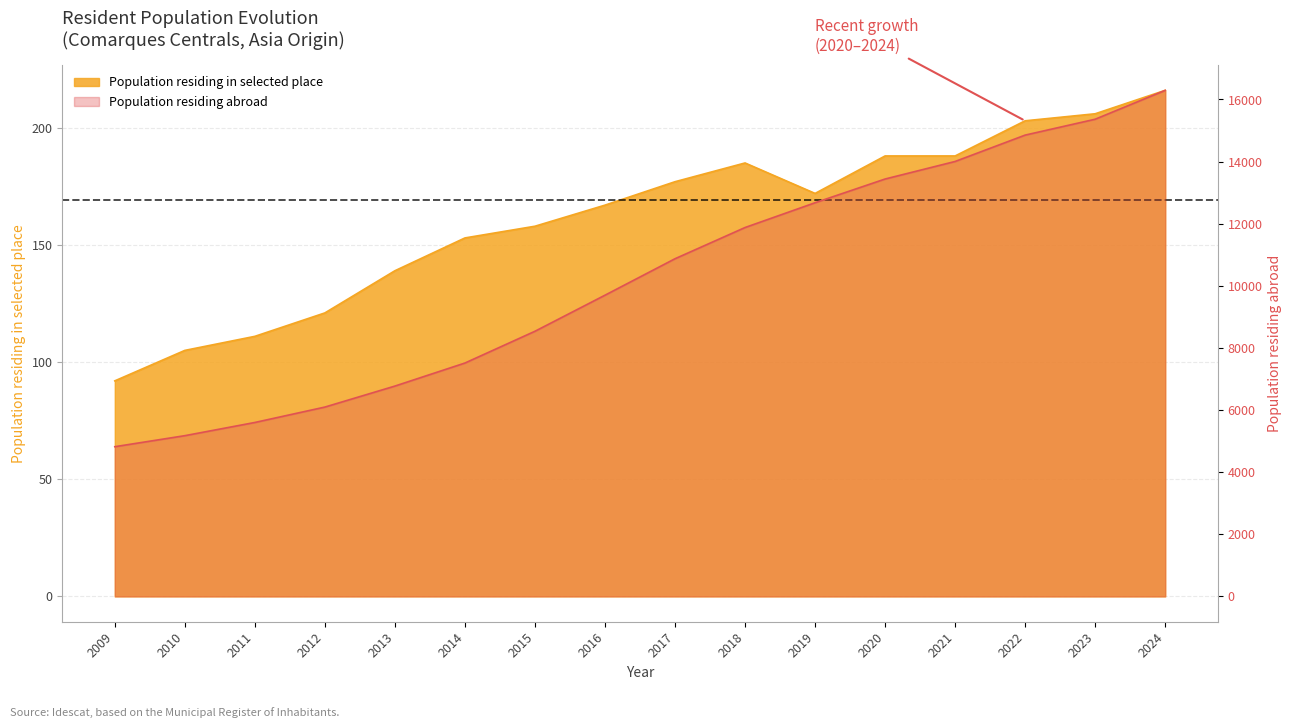

At which category is the sum across all series the highest?

2024